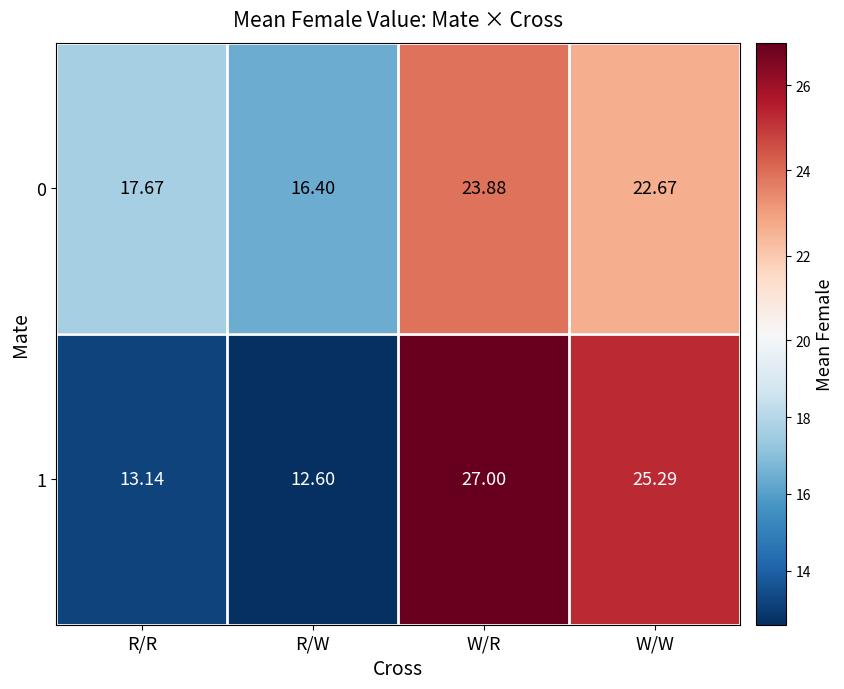

Which label corresponds to the largest value in the chart?

W/R